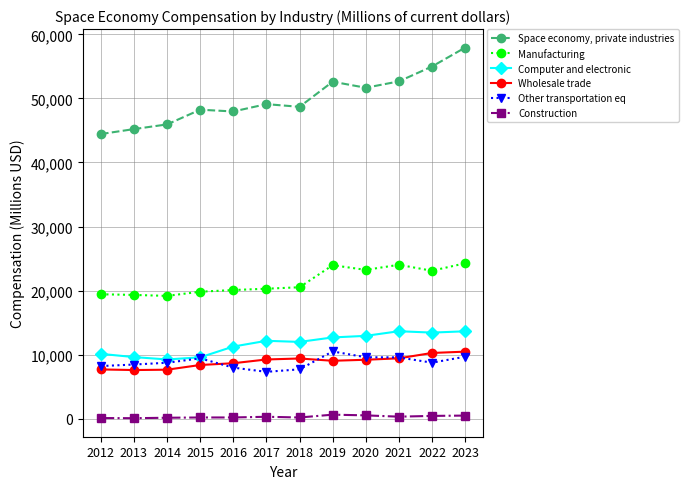

What is the difference between the maximum and minimum values in the Space economy, private industries series?

13486